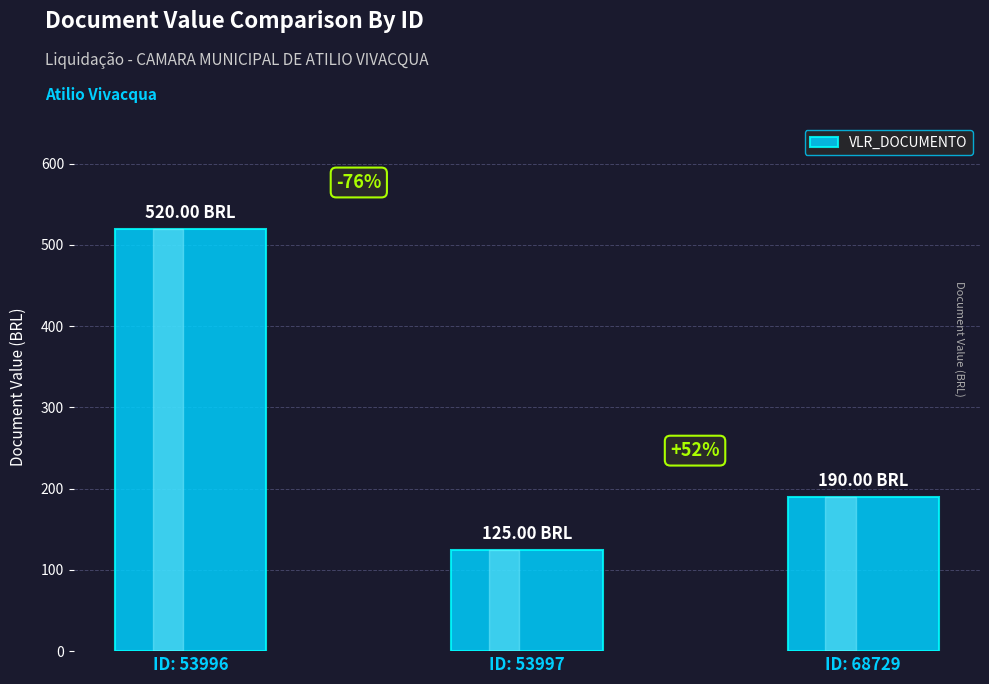

How many bars are there in total?

3